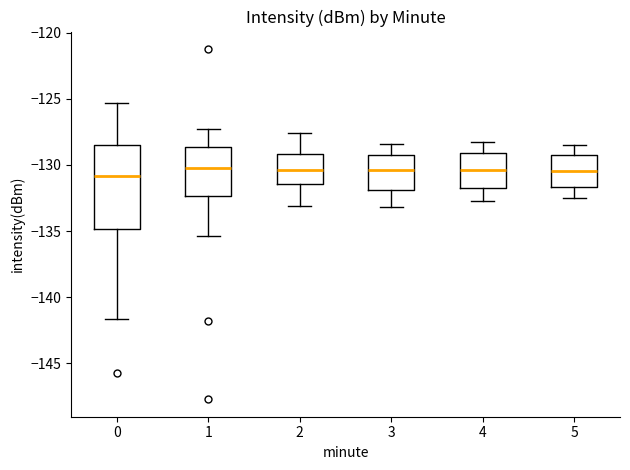

Reading left to right, read every box against the y-axis: the position of its median line, the range the box covers, and the ends of its whiskers. The values are not printed on the chart, so give them approximately, as read against the axis.

0: median -131.0, box -135.0 to -128.5, whiskers -141.5 to -125.5
1: median -130.0, box -132.5 to -128.5, whiskers -135.5 to -127.5
2: median -130.5, box -131.5 to -129.0, whiskers -133.0 to -127.5
3: median -130.5, box -132.0 to -129.0, whiskers -133.0 to -128.5
4: median -130.5, box -131.5 to -129.0, whiskers -132.5 to -128.5
5: median -130.5, box -131.5 to -129.0, whiskers -132.5 to -128.5